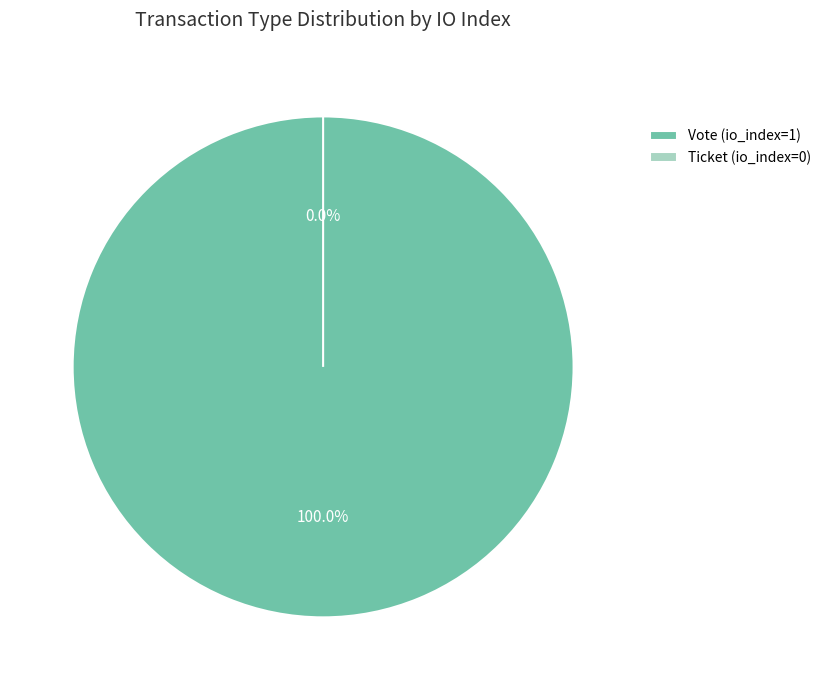

To the nearest percent, what is the difference between the largest and smallest slice percentages?

100%